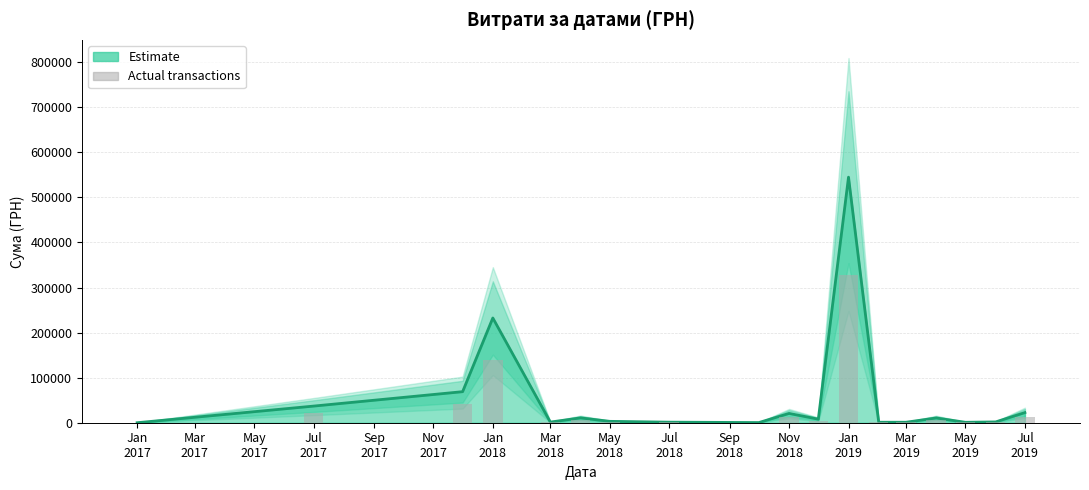

Reading right to left, list all the values displayed in this chart.

13487.4	1071.0	574.2	6326.3	639.6	631.2	326993.9	4722.0	12375.0	216.0	747.0	1840.8	6431.8	859.4	139477.5	41340.0	22140.0	0.0